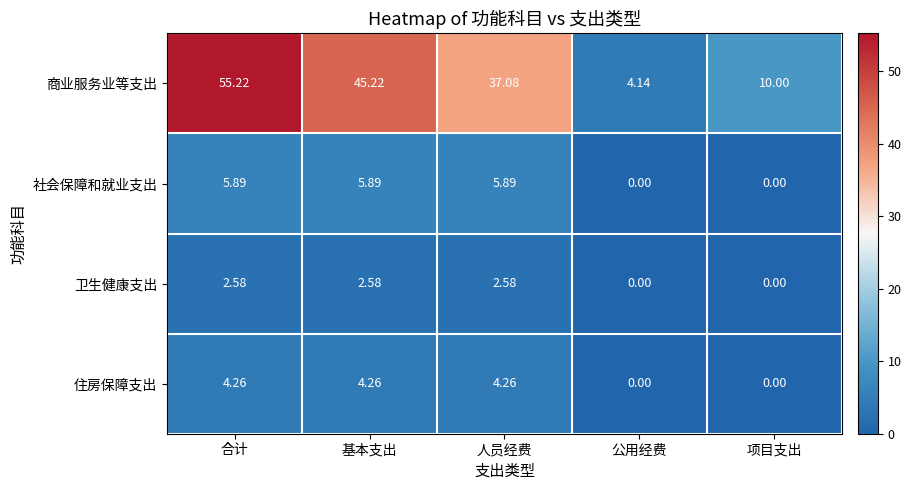

Which series has the largest total across all categories?

商业服务业等支出